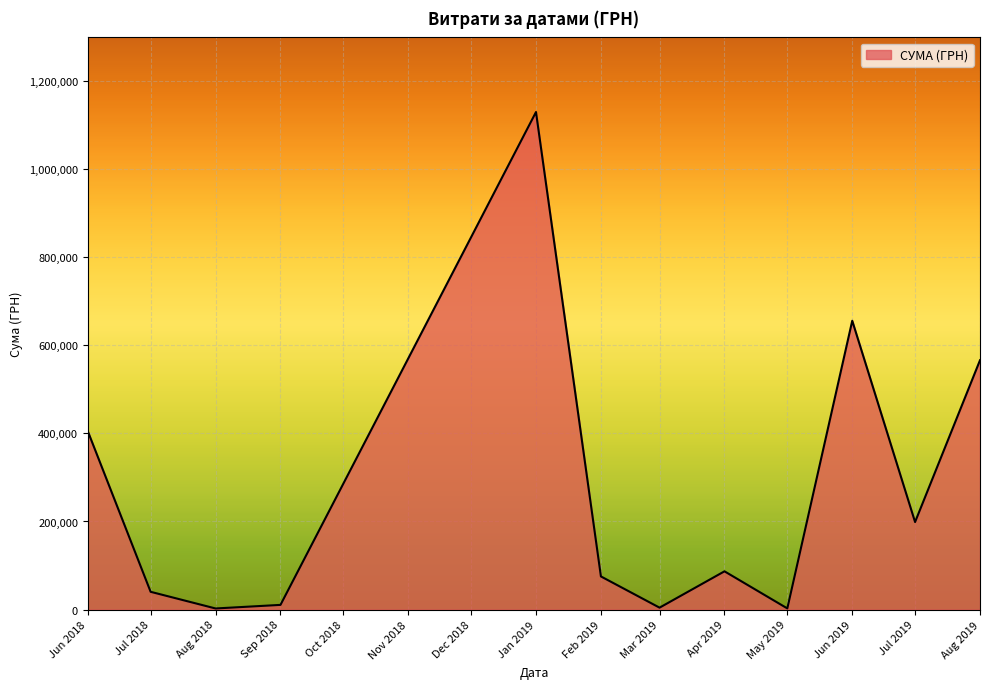

The value at Jan 2019 is 1130183.7. True or false?

True